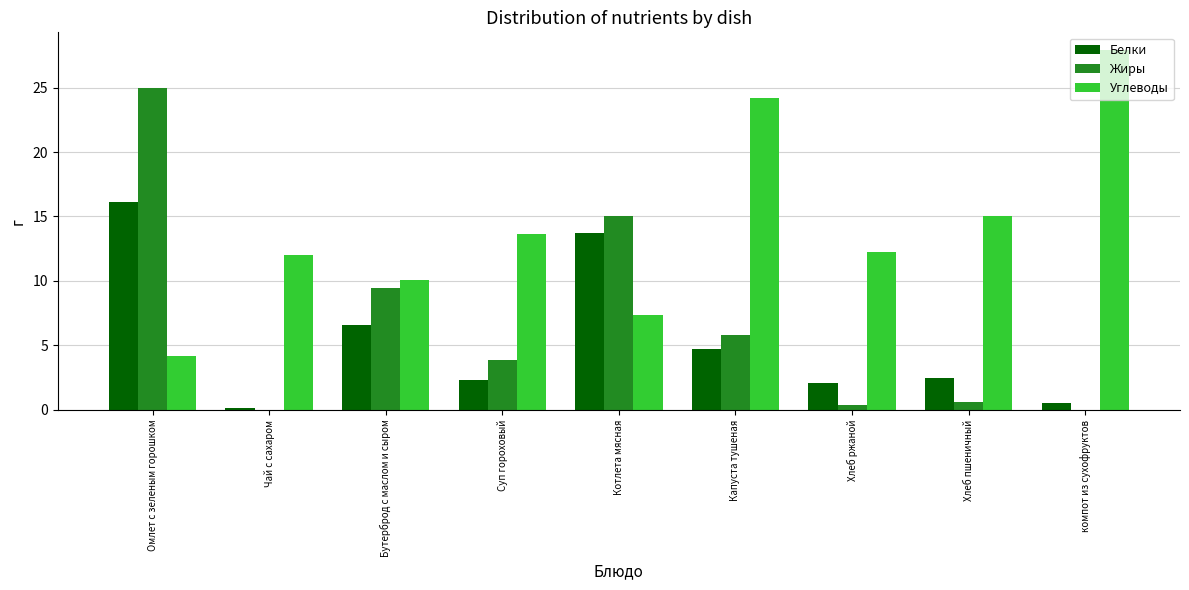

Which category has the highest value across all series?

компот из сухофруктов